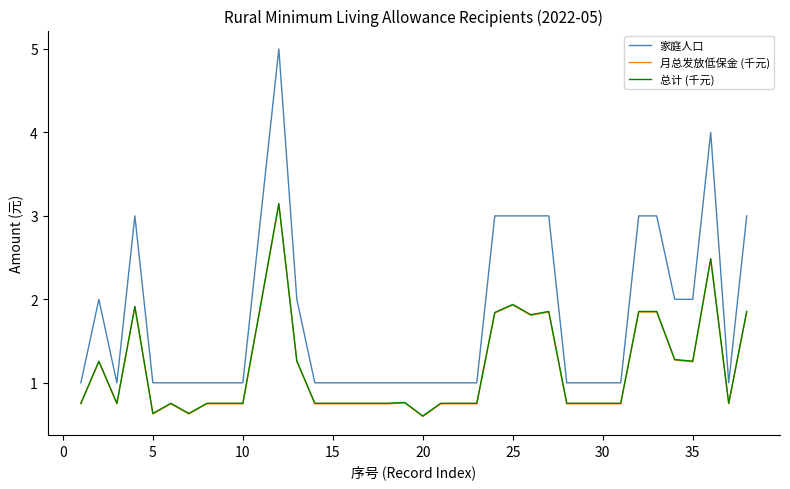

Which series has the largest range (max minus min)?

家庭人口